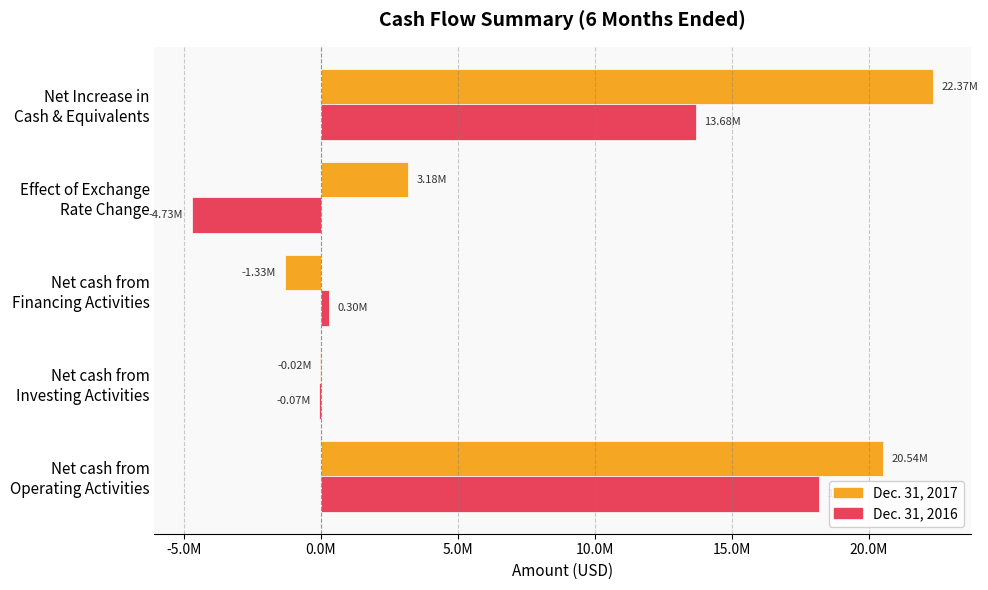

What are all the series names shown in the legend?

Dec. 31, 2017, Dec. 31, 2016